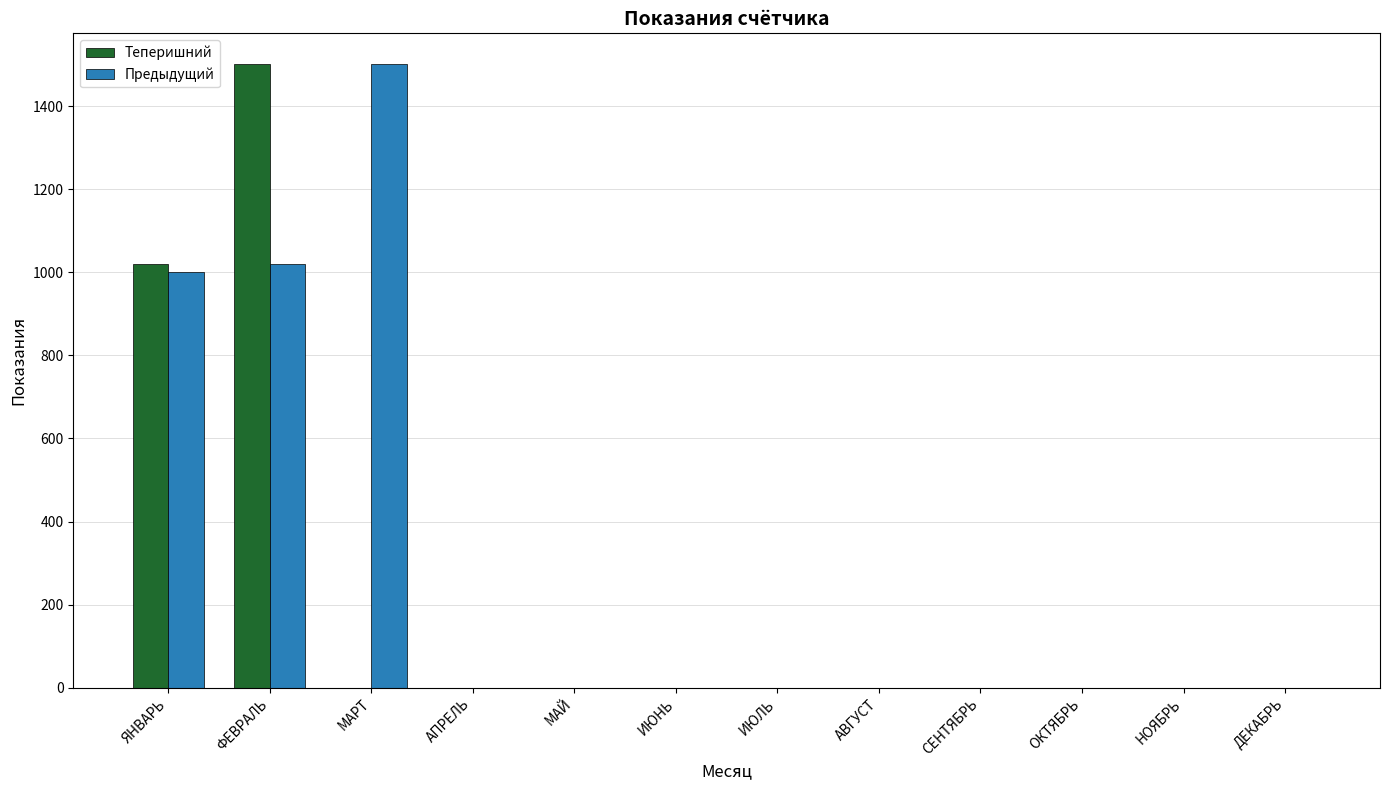

What is the maximum value for Теперишний?

1500